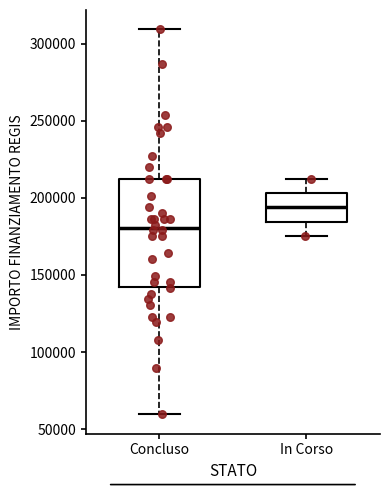

Which box has the highest median line?

In Corso